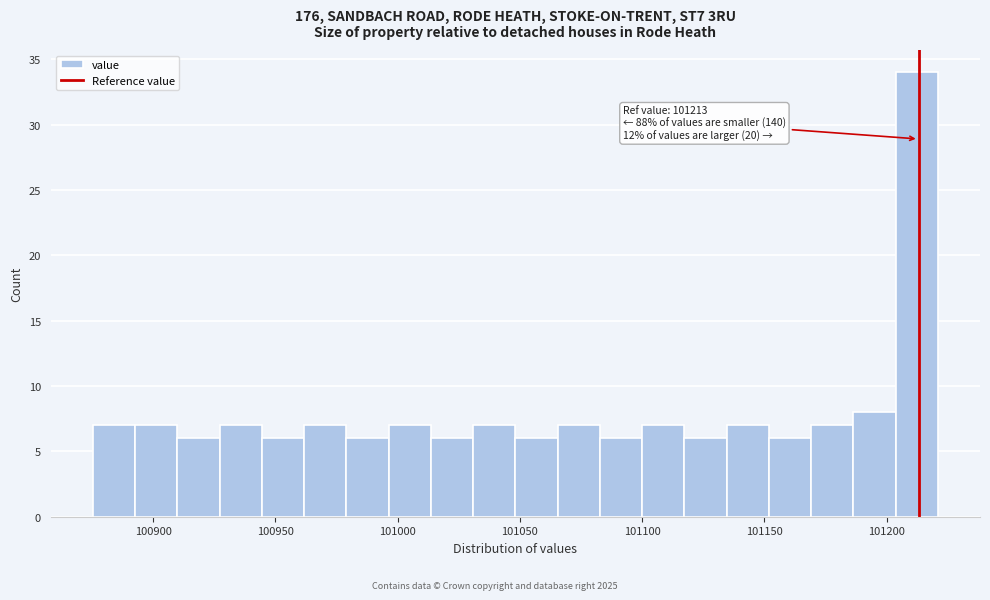

Read against the x-axis, roughly where is the centre of the tallest bar?

101210